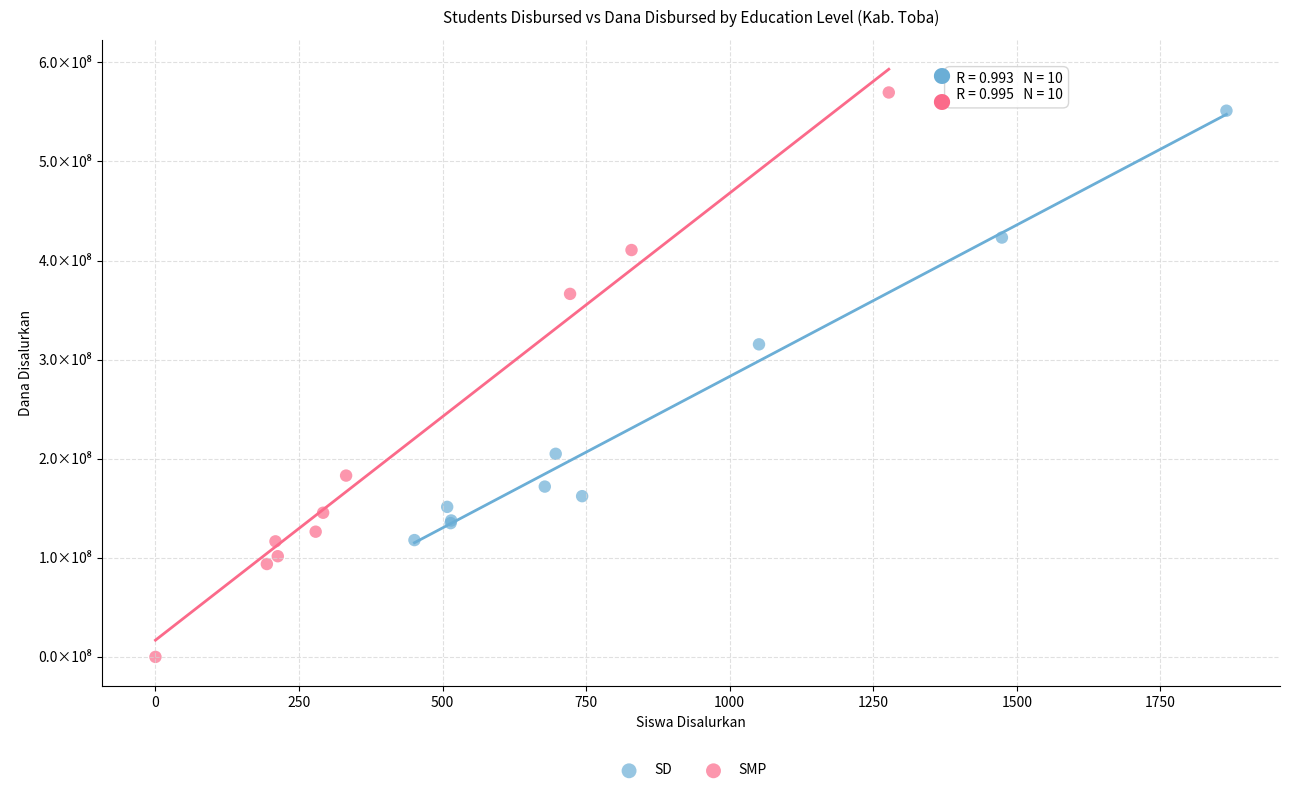

What are all the series names shown in the legend?

SD, SMP